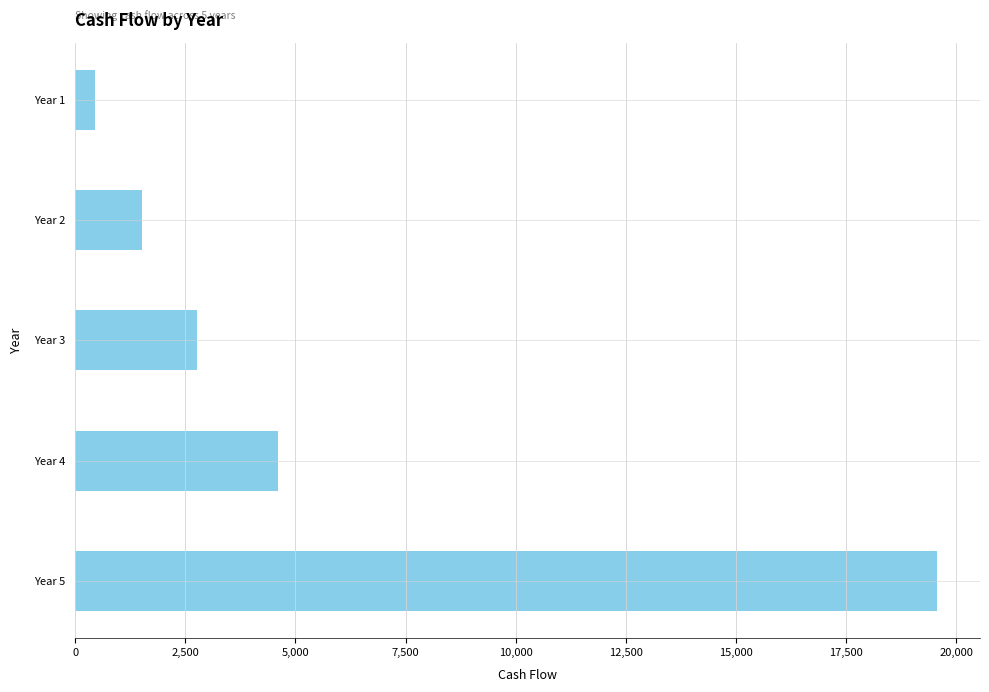

What is the sum of the values at Year 2 and Year 5?

21070